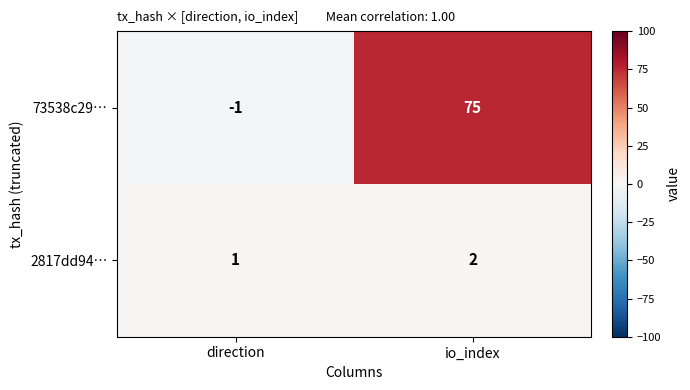

At which label does 2817dd94… reach its peak?

io_index